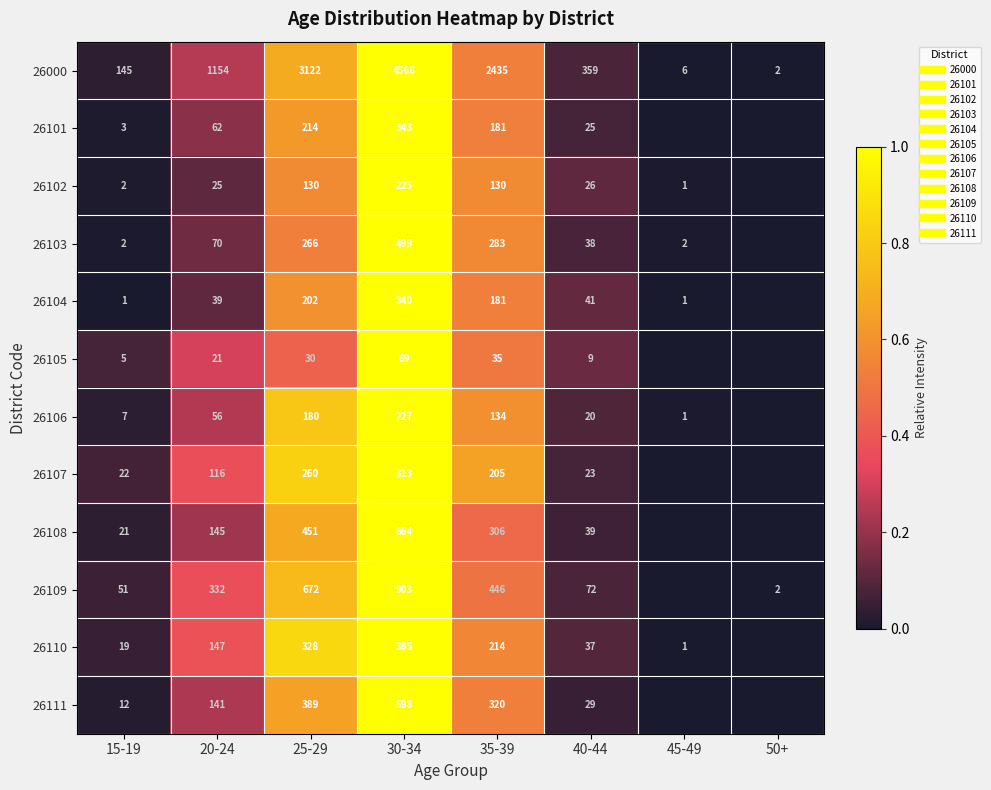

How many values in 26109 are above zero?

7